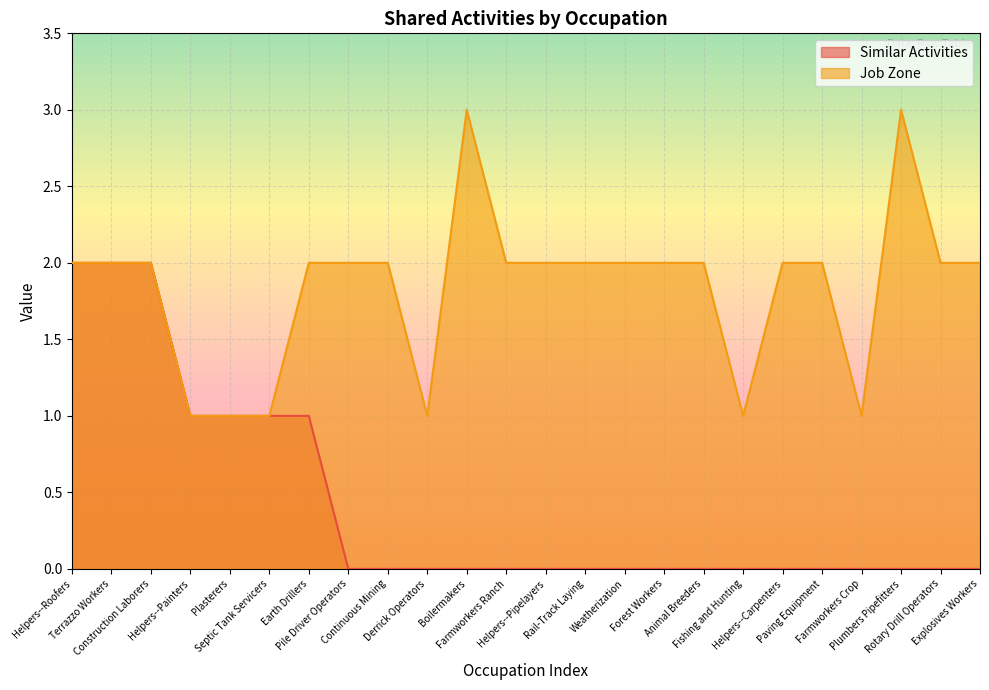

True or false: Job Zone and Similar Activities cross at least once.

False